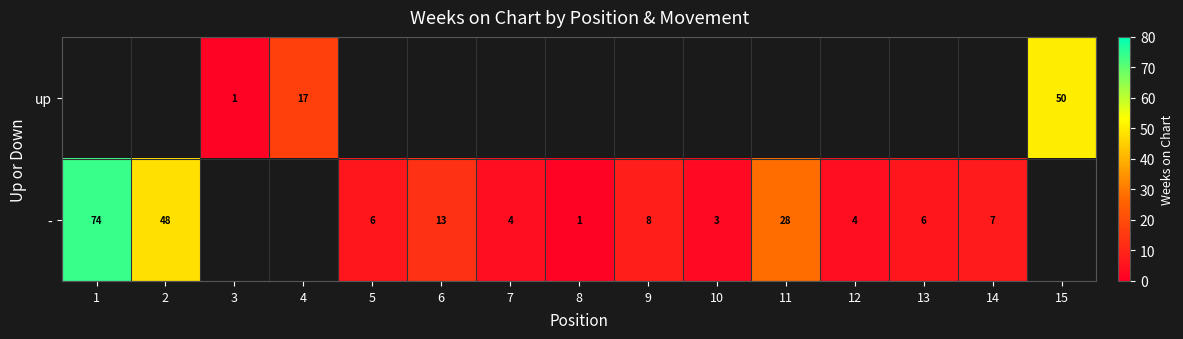

True or false: - has a value of 74 at 1.

True